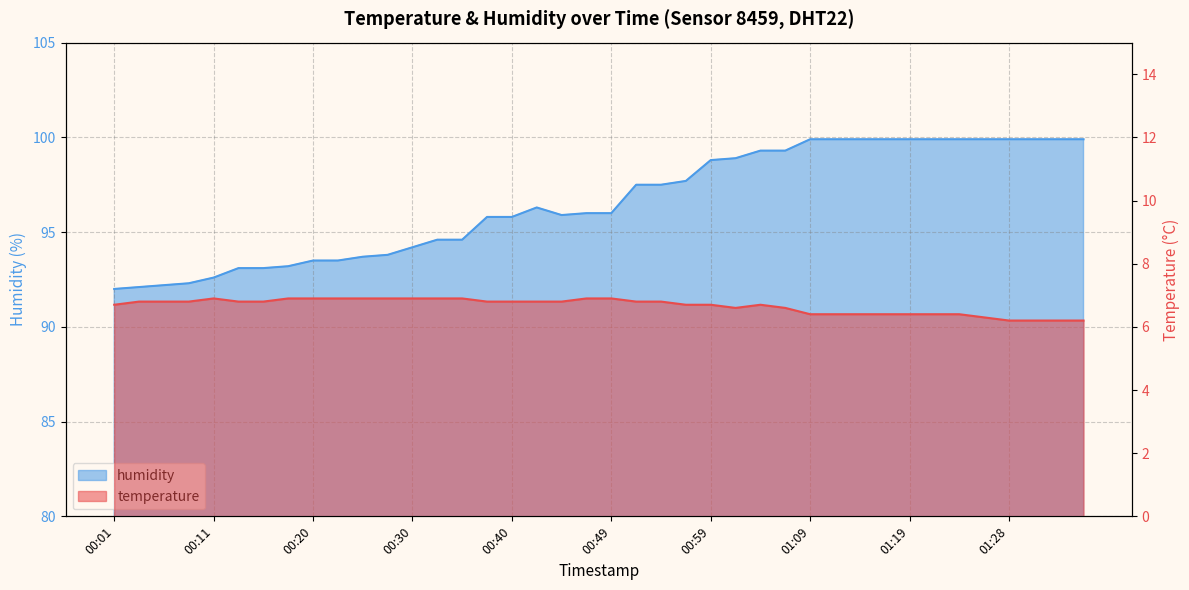

Which label corresponds to the largest value in the chart?

01:09